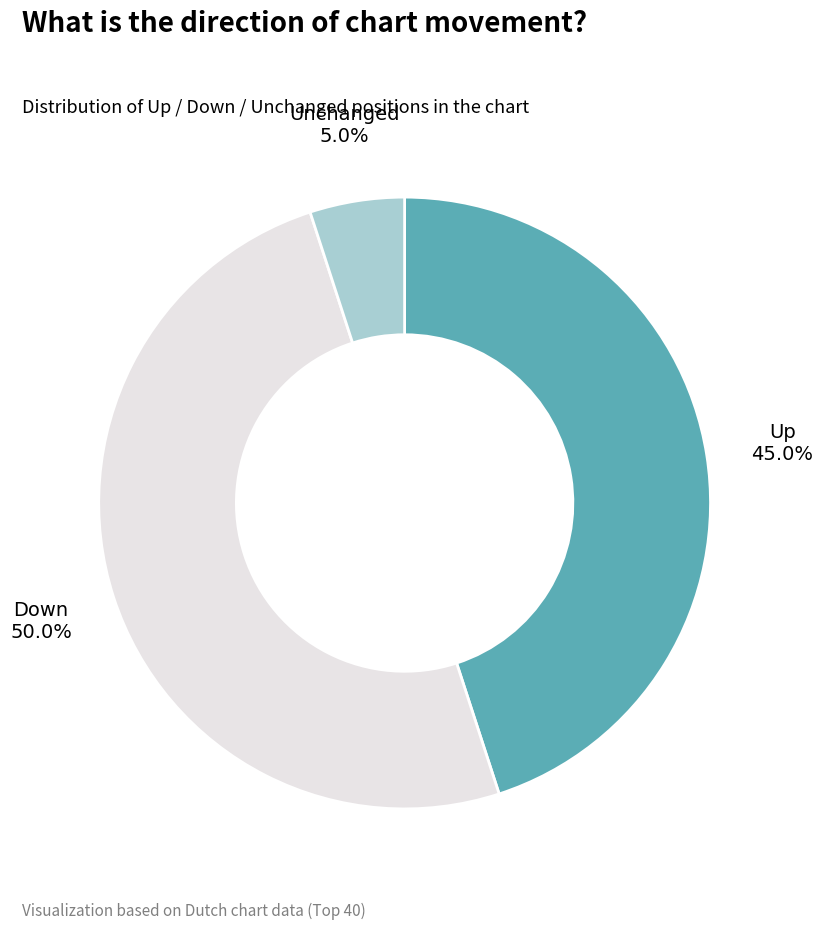

Combined, what portion of the pie is Down and Up?

95.0%